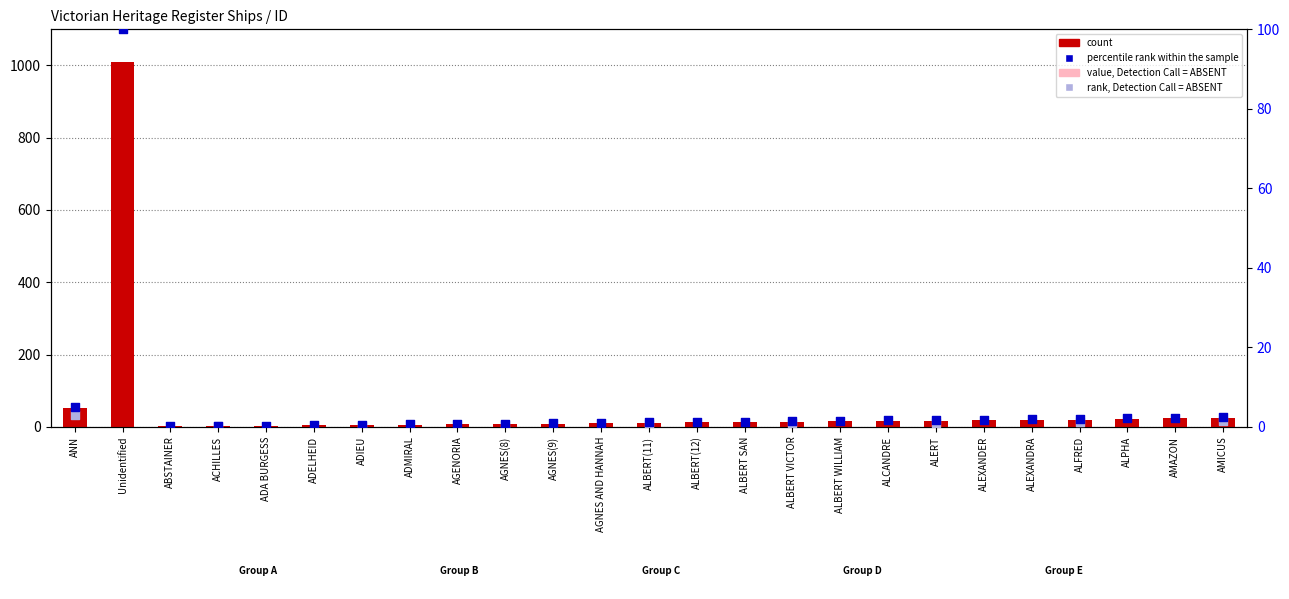

What is the change in value from ALBERT SAN to AMICUS?

+11